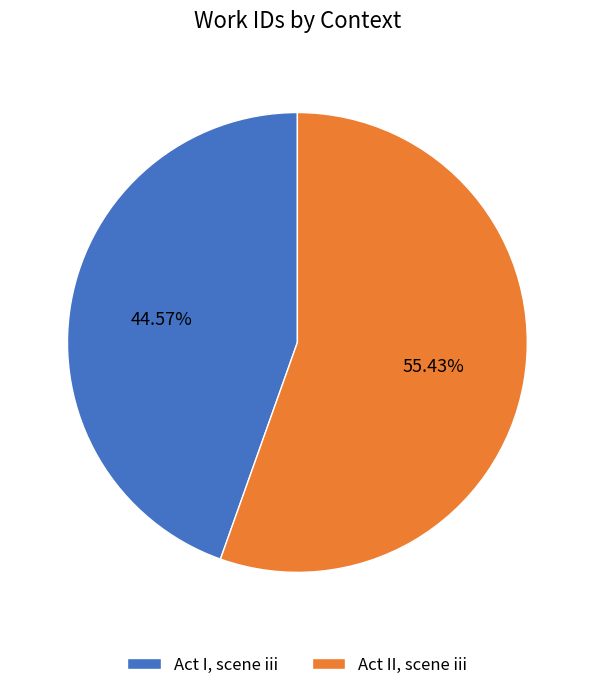

Does any single category account for the majority?

Yes